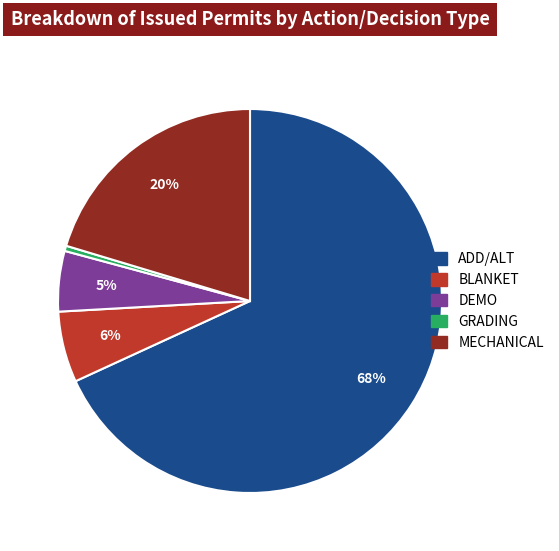

Between MECHANICAL and BLANKET, which is larger?

MECHANICAL